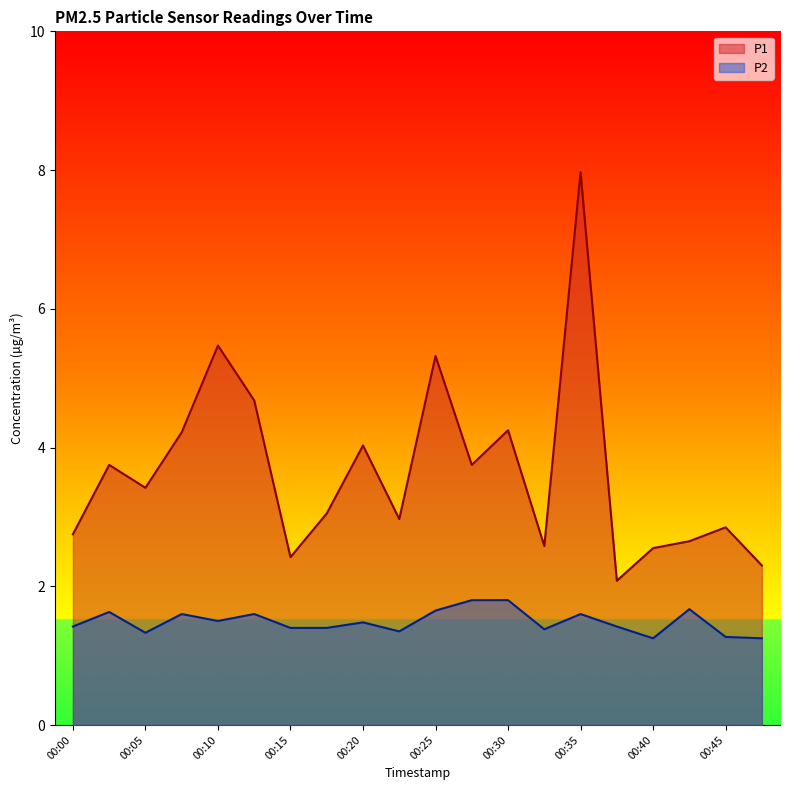

Which has a higher value, 00:25 or 00:00?

00:25